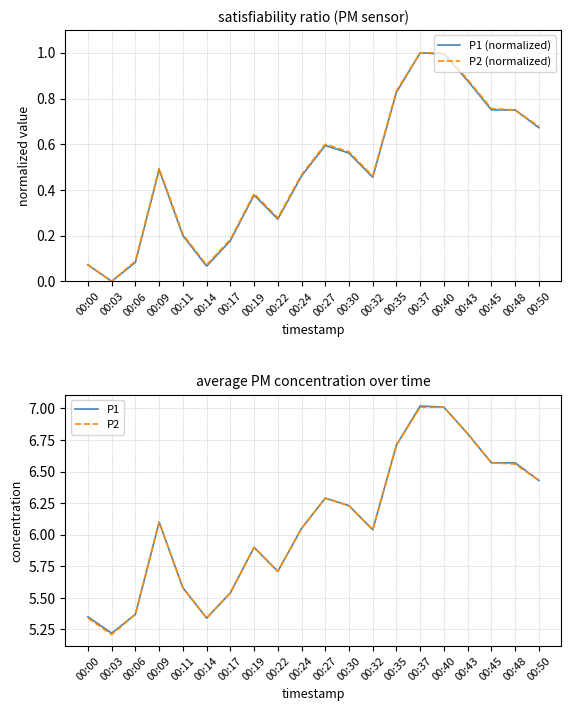

Is the value of P2 at 00:11 greater than the value of P2 (normalized) at 00:45?

Yes